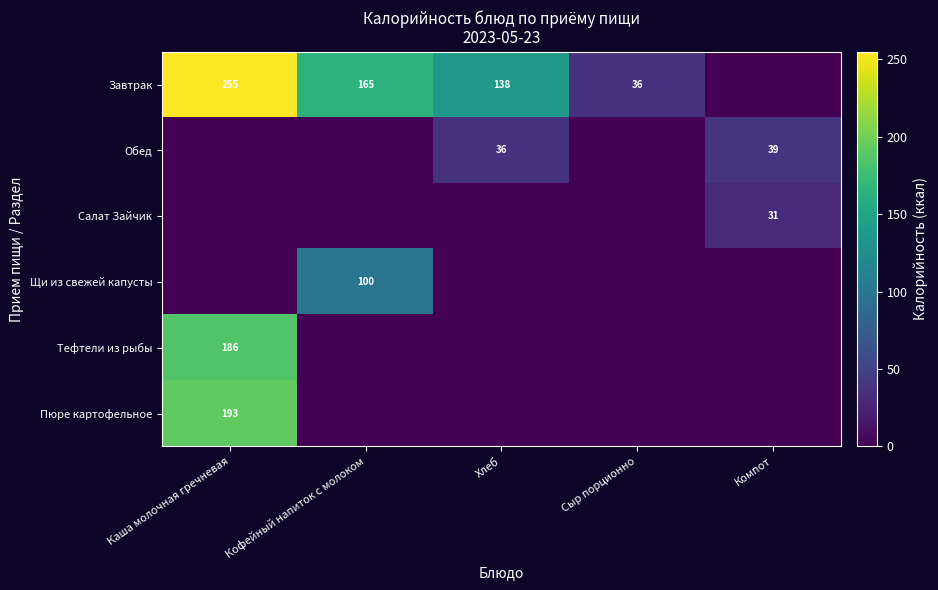

The Щи из свежей капусты series shows 64 at Кофейный напиток с молоком. True or false?

False